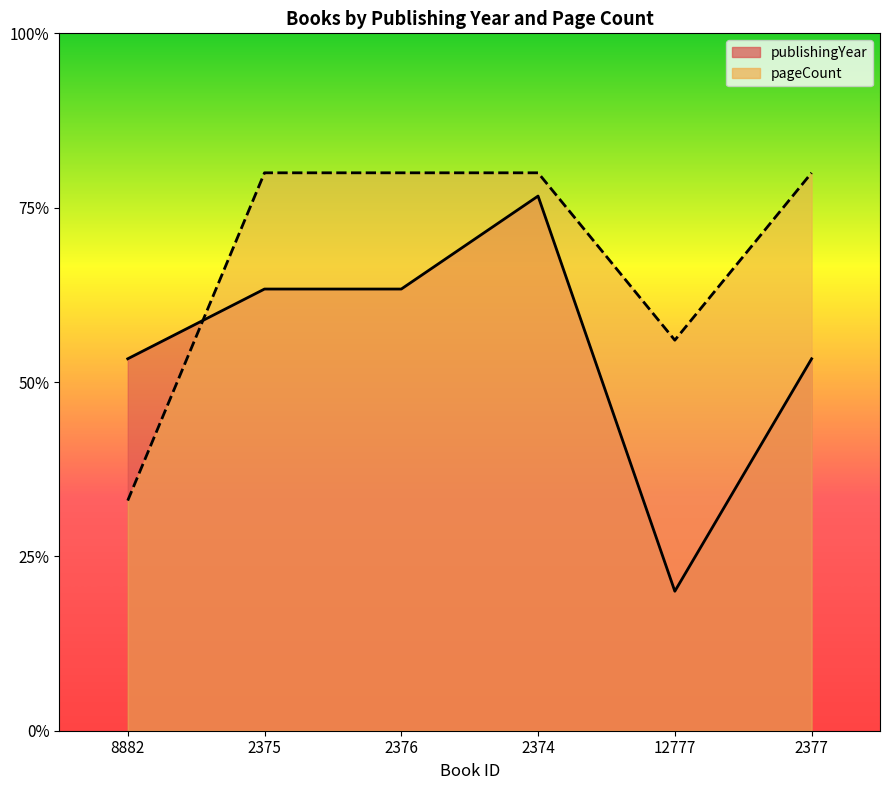

What is the sum of the pageCount values at 8882 and 2377?

1.1